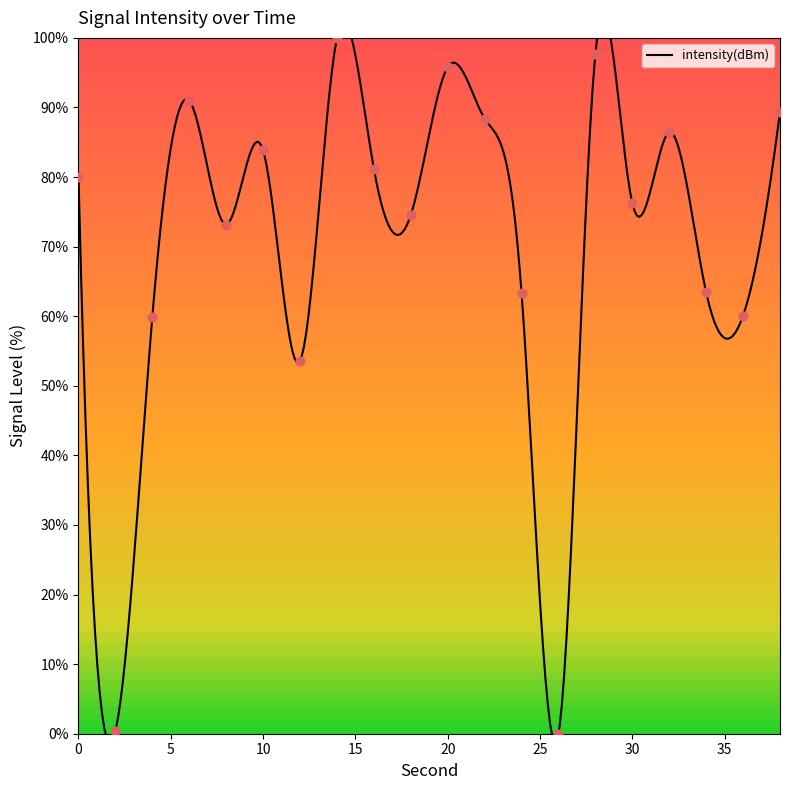

What is the change in value from 2 to 24?

+63.0